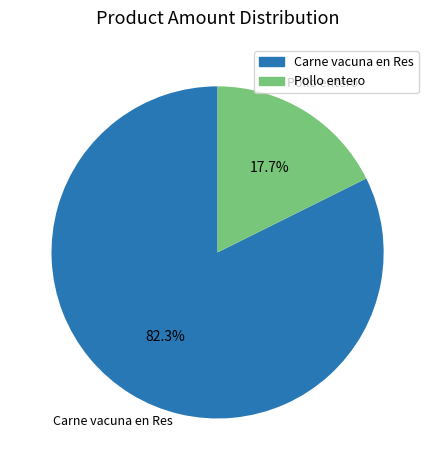

Is there a majority slice in this chart?

Yes